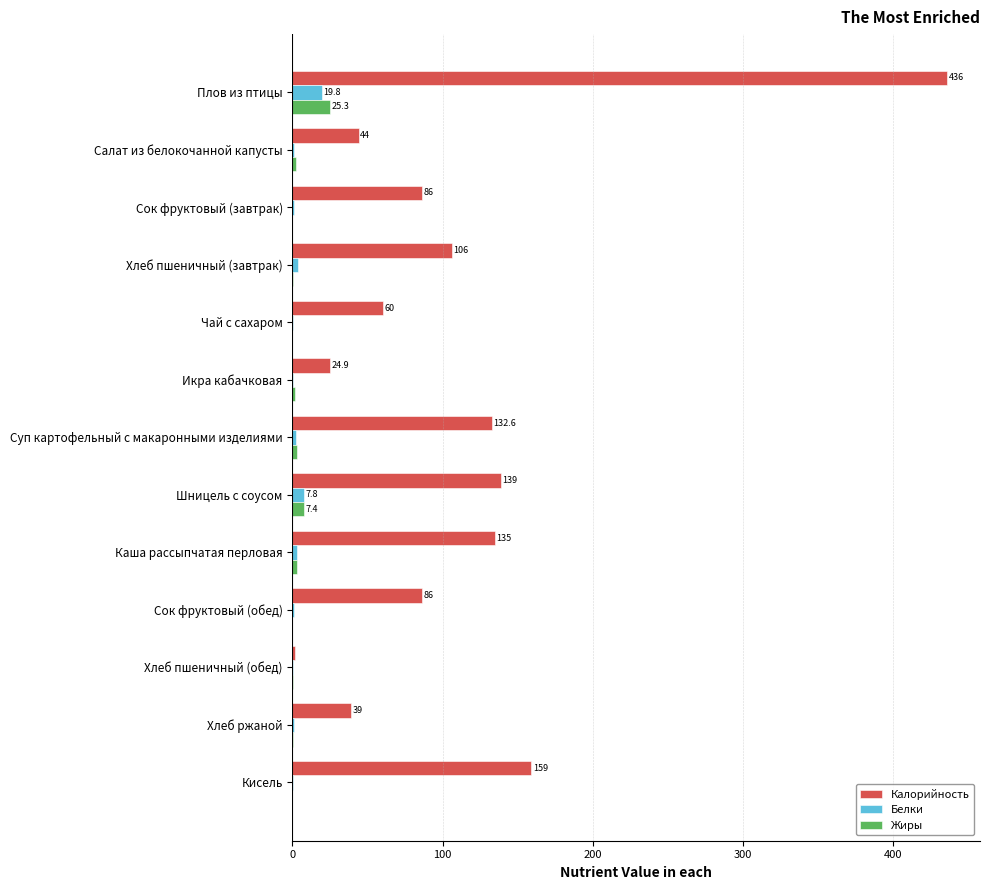

At which category does the chart reach its peak across all series?

Плов из птицы